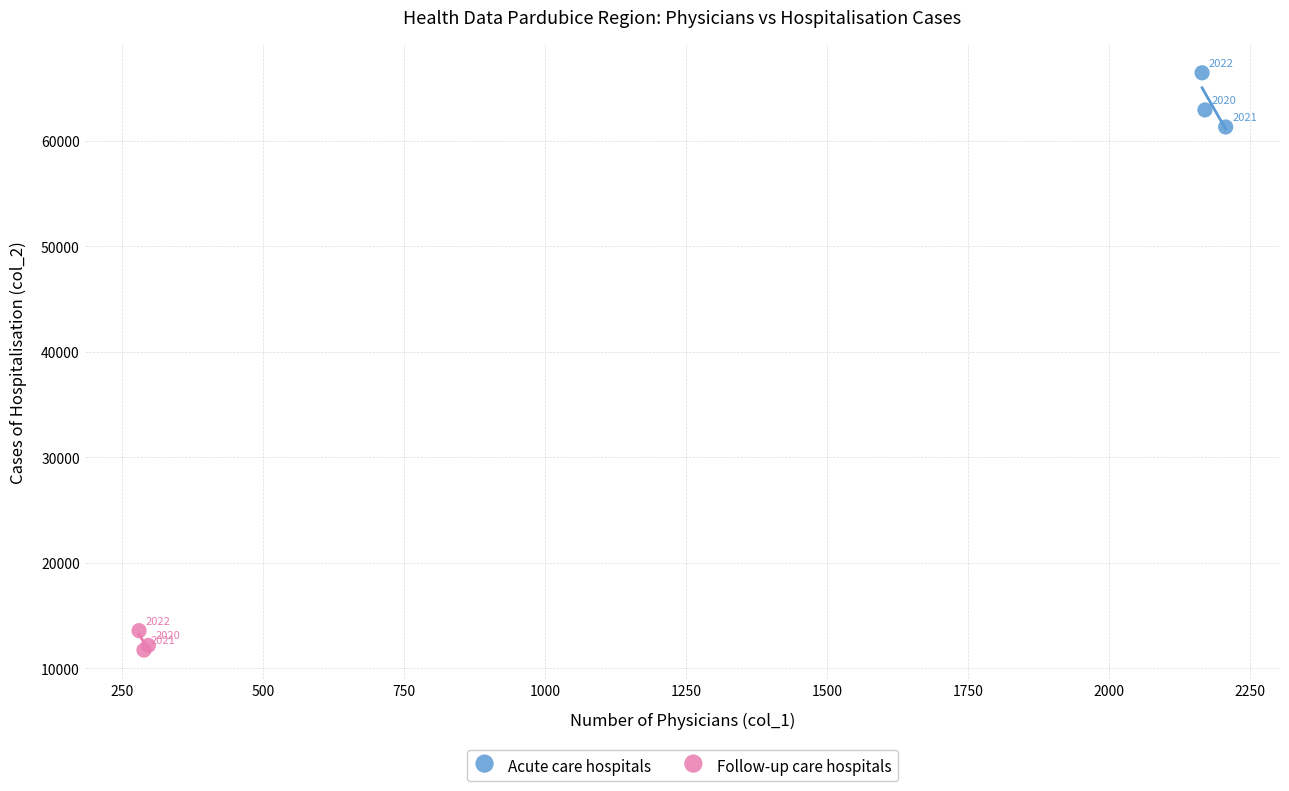

Which series has the widest spread of Y values?

Acute care hospitals